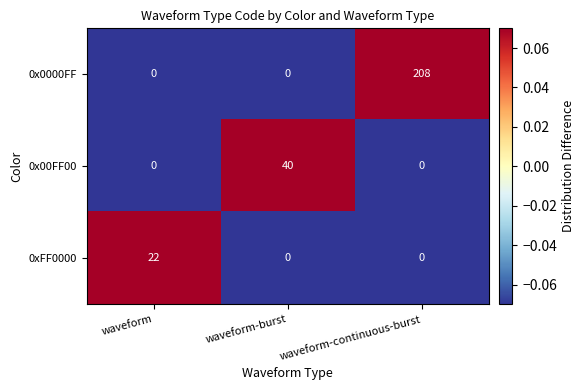

Reading left to right, what are all the values shown in this chart?

0x0000FF: 0	0	208
0x00FF00: 0	40	0
0xFF0000: 22	0	0